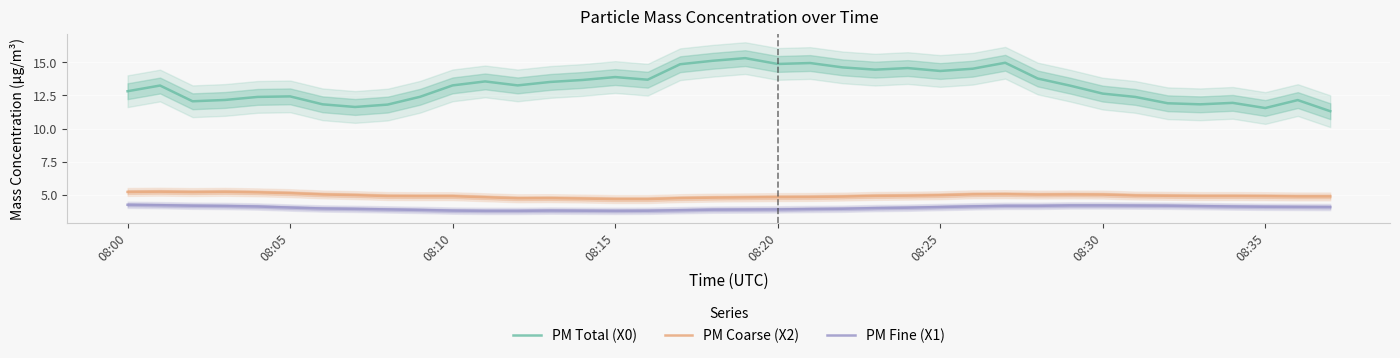

What is the highest value of the PM Fine (X1) series?

4.2